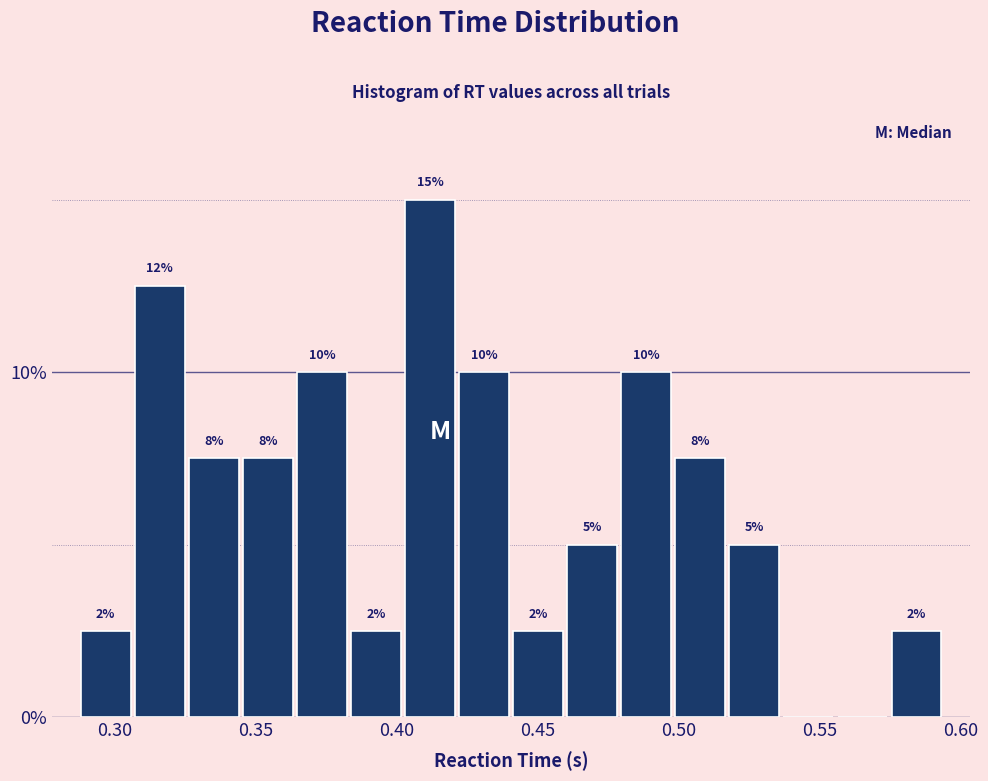

Read against the x-axis, roughly where is the centre of the tallest bar?

0.410